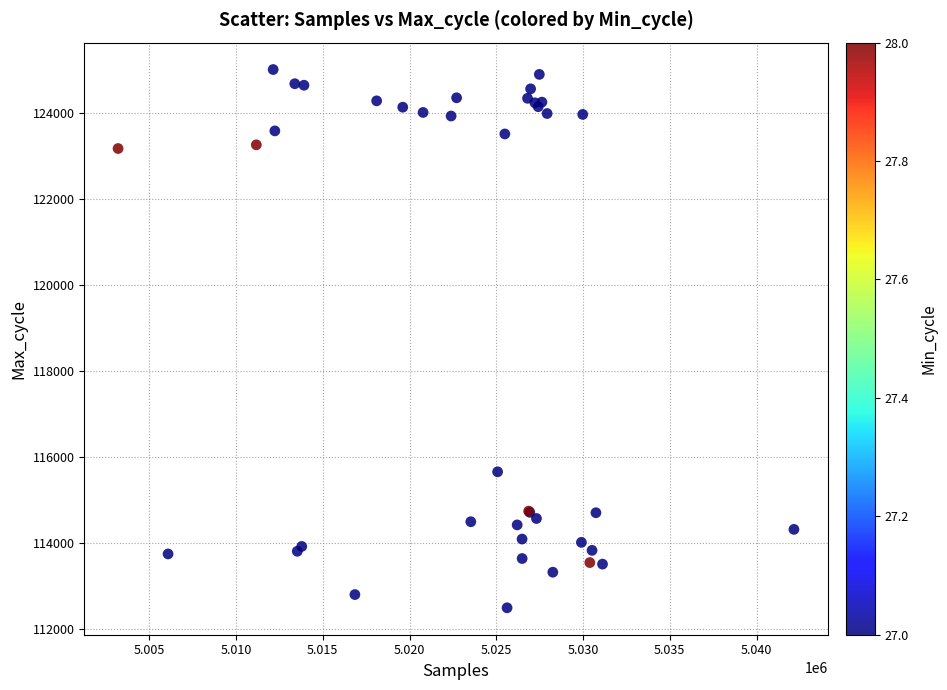

What Y value in the scatter plot is closest to 118742?

115646